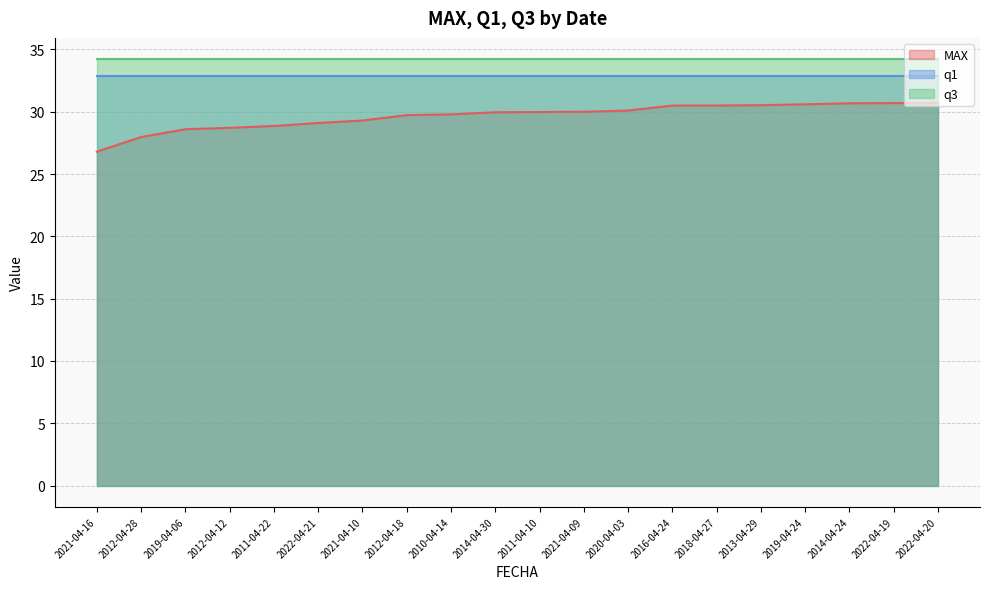

Reading right to left, extract all data points from this chart.

MAX: 30.7	30.7	30.7	30.6	30.5	30.5	30.5	30.1	30.0	30.0	30.0	29.8	29.7	29.3	29.1	28.9	28.7	28.6	28.0	26.8
q1: 32.8	32.8	32.8	32.8	32.8	32.8	32.8	32.8	32.8	32.8	32.8	32.8	32.8	32.8	32.8	32.8	32.8	32.8	32.8	32.8
q3: 34.2	34.2	34.2	34.2	34.2	34.2	34.2	34.2	34.2	34.2	34.2	34.2	34.2	34.2	34.2	34.2	34.2	34.2	34.2	34.2